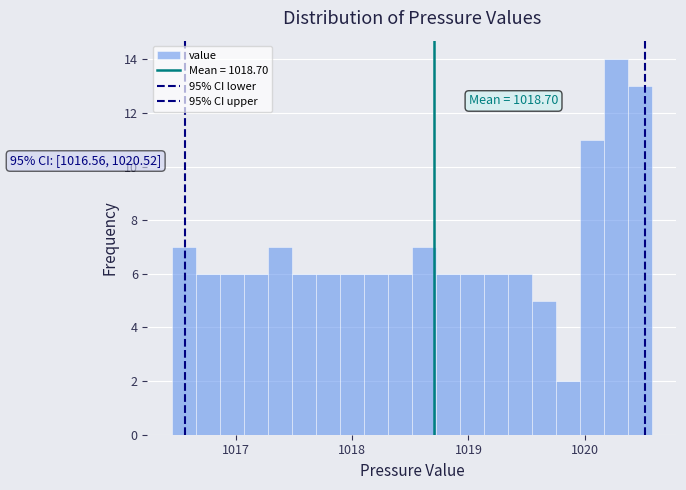

Read against the x-axis, roughly where is the centre of the tallest bar?

1020.3